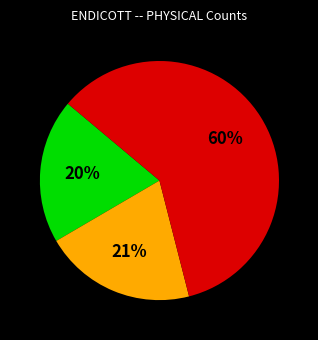

To the nearest percent, what is the difference between the largest and smallest slice percentages?

40%